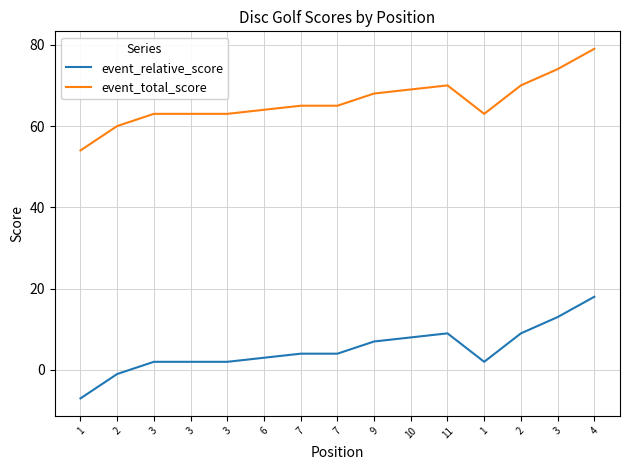

True or false: event_relative_score and event_total_score intersect in this chart.

False